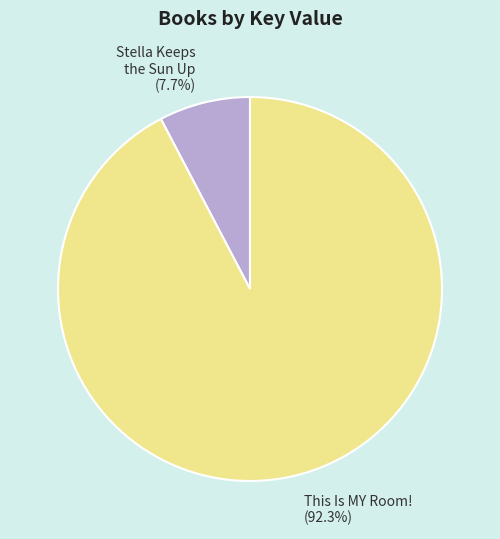

Is there any slice that represents more than half of the pie?

Yes